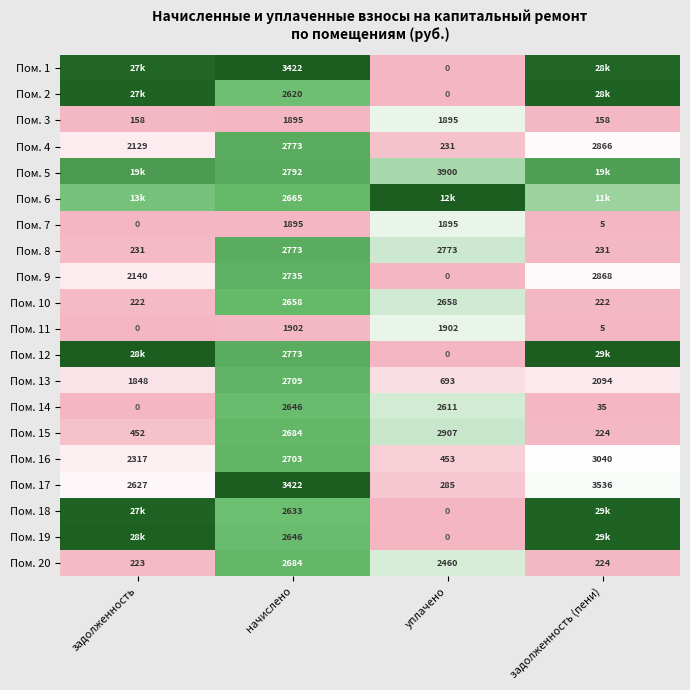

The value of Пом. 1 at начислено is 1.4. True or false?

False